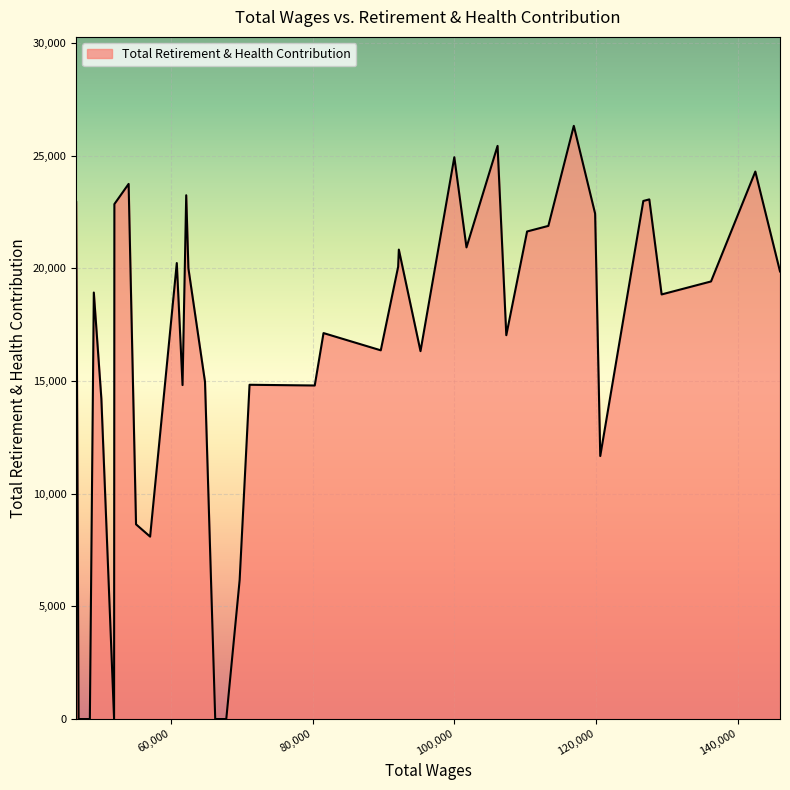

What is the difference between the maximum and minimum values?

26324